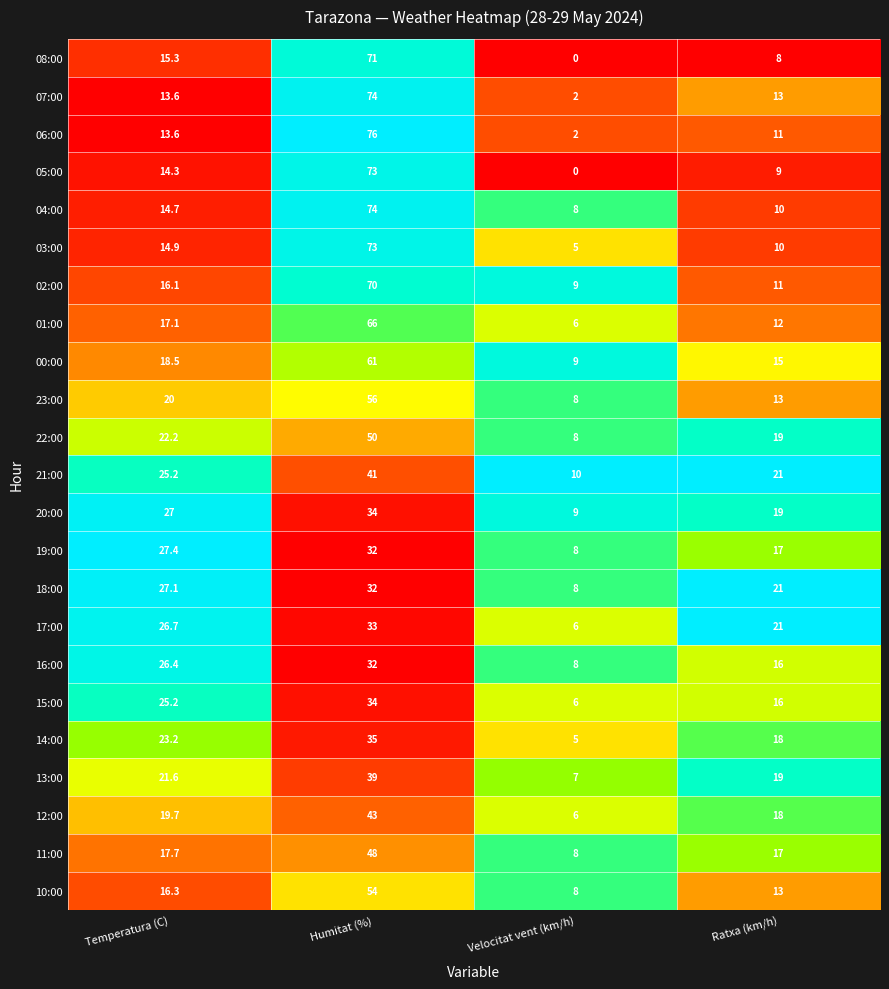

How many distinct data groups are displayed?

23